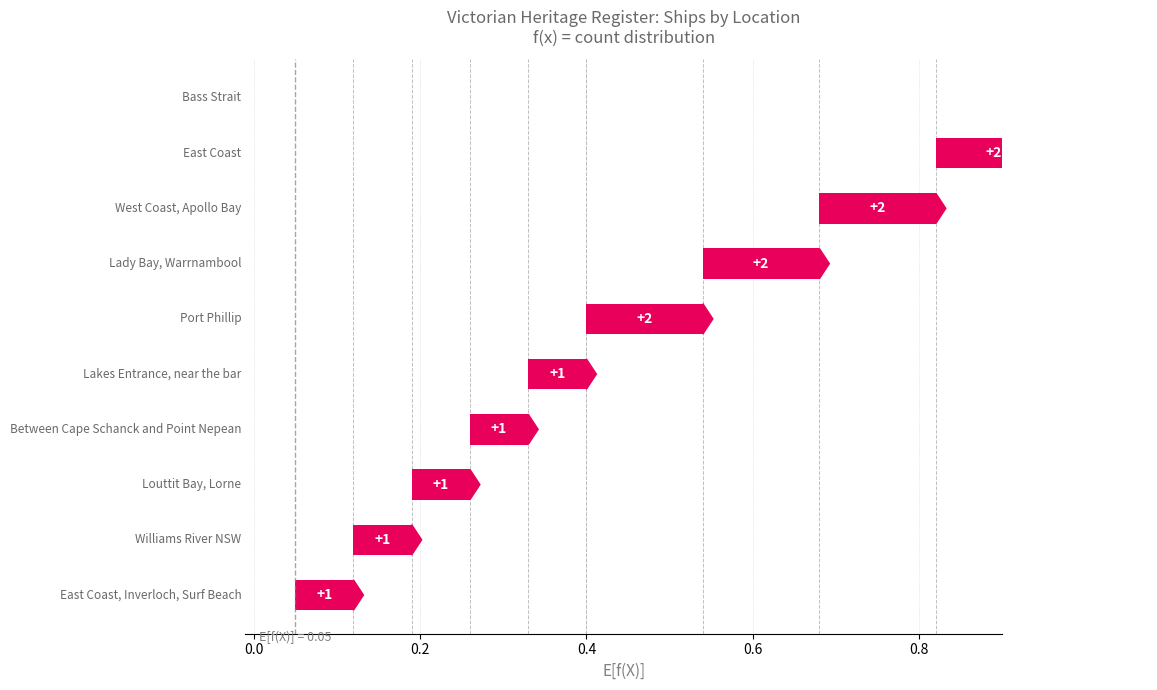

Reading left to right, list all the values displayed in this chart.

3	2	2	2	2	1	1	1	1	1